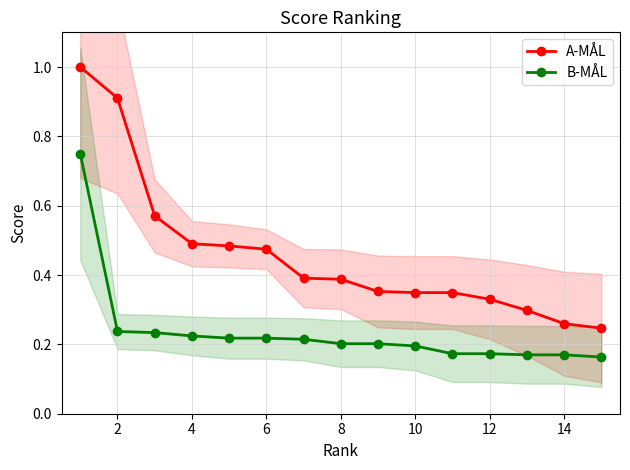

At how many categories does at least one series exceed 0?

15